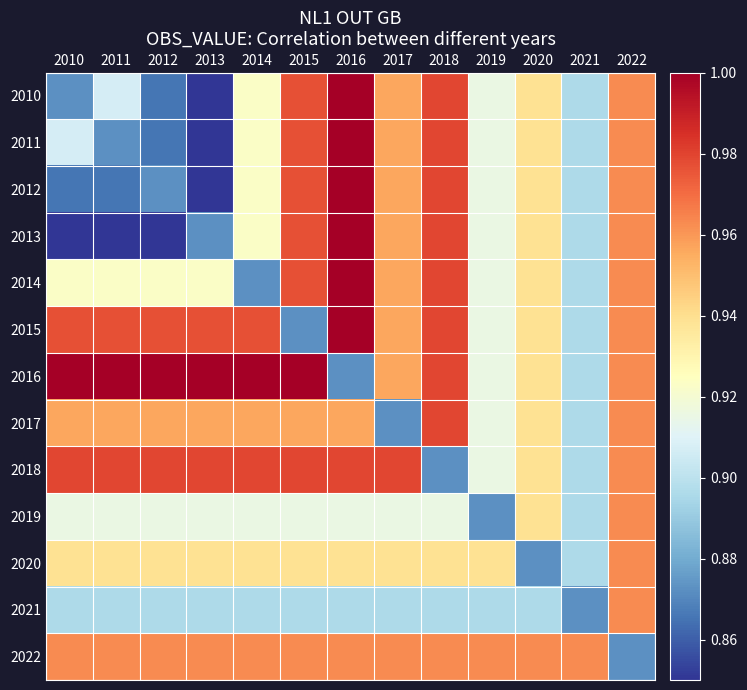

At which category is the sum across all series the highest?

2016